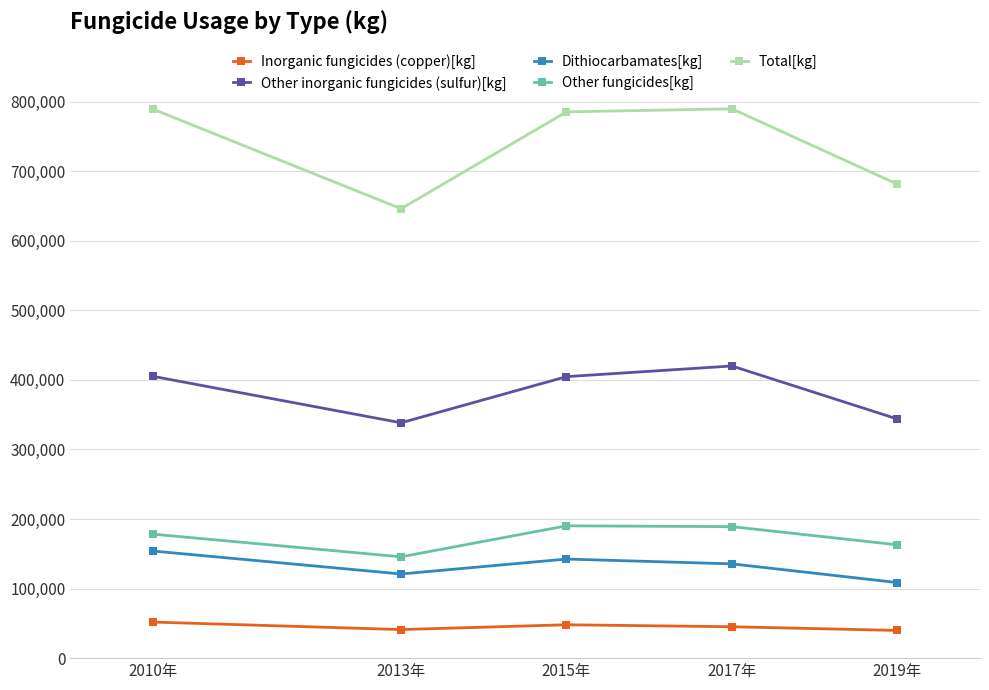

True or false: Total[kg] has a value of 646136.1 at 2013年.

True